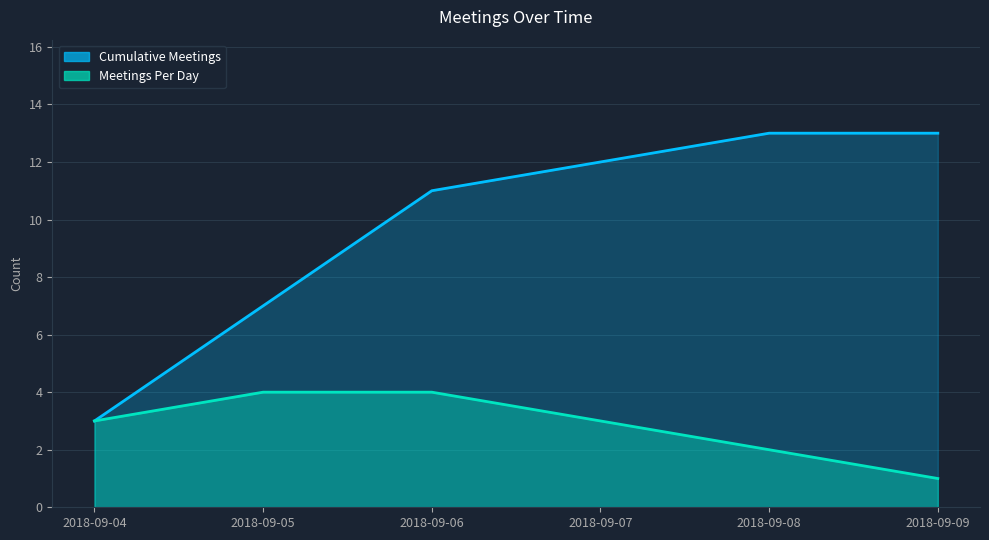

What is the sum of all values?

17